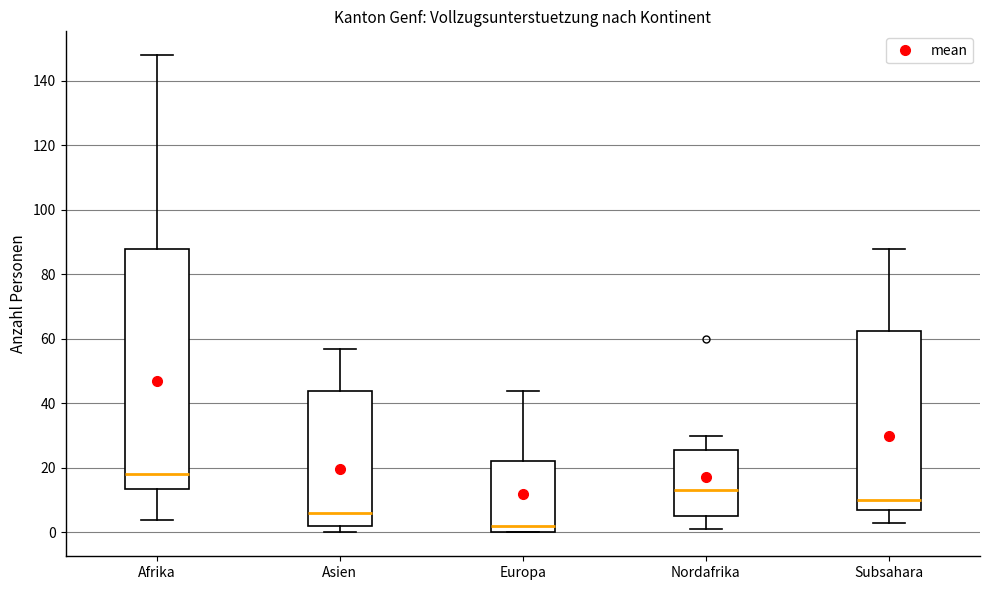

Comparing the boxes themselves (not the whiskers), which one is the tallest?

Afrika